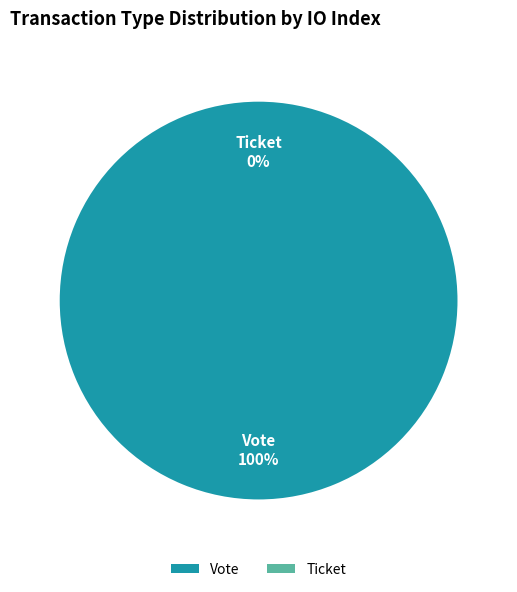

What is the change in value from Vote to Ticket?

-1